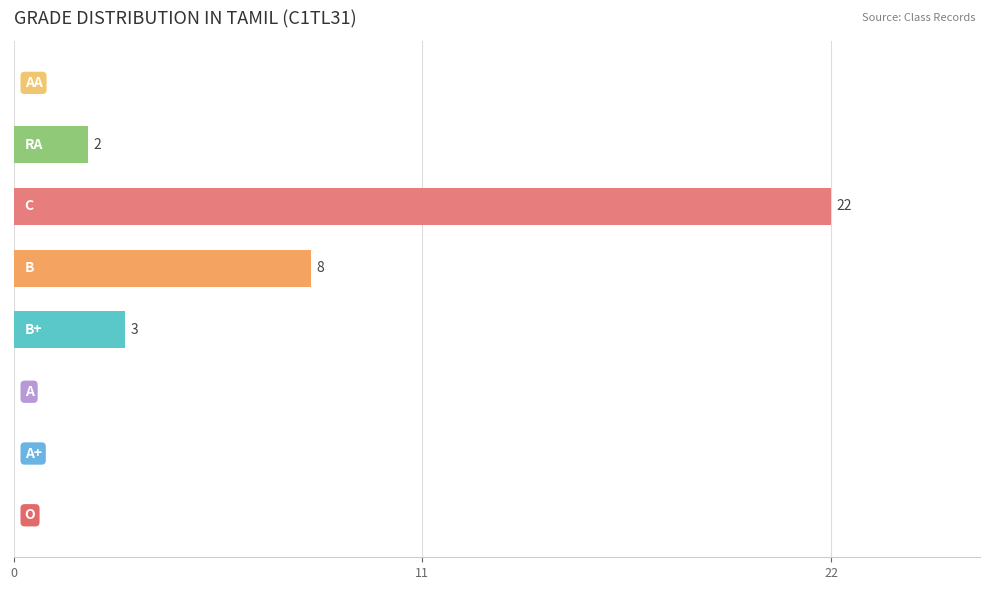

How many data points does each series have?

8